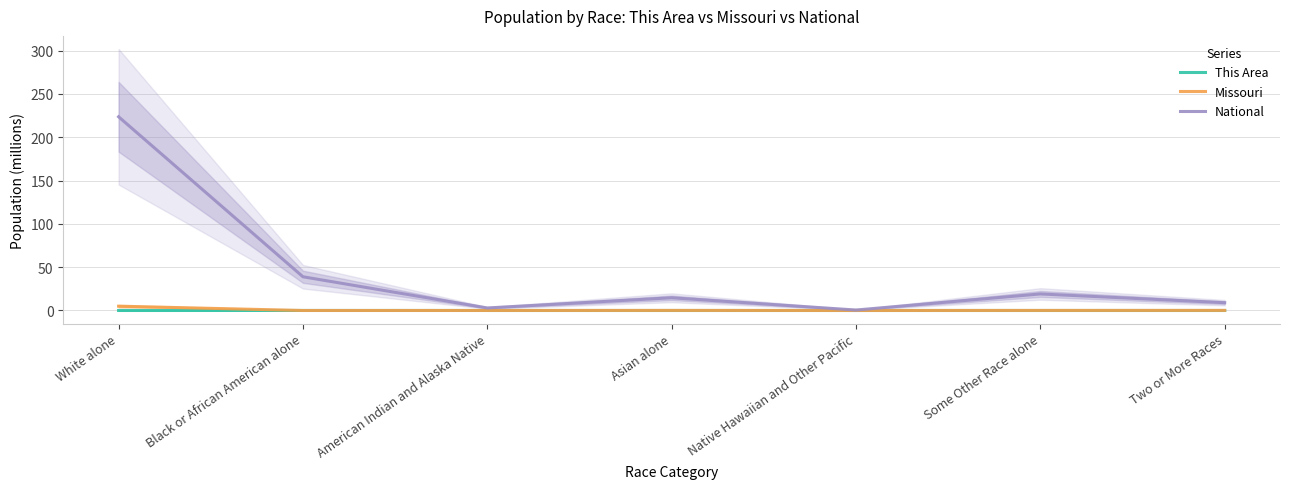

At White alone, list the series in order from smallest to largest.

This Area, Missouri, National